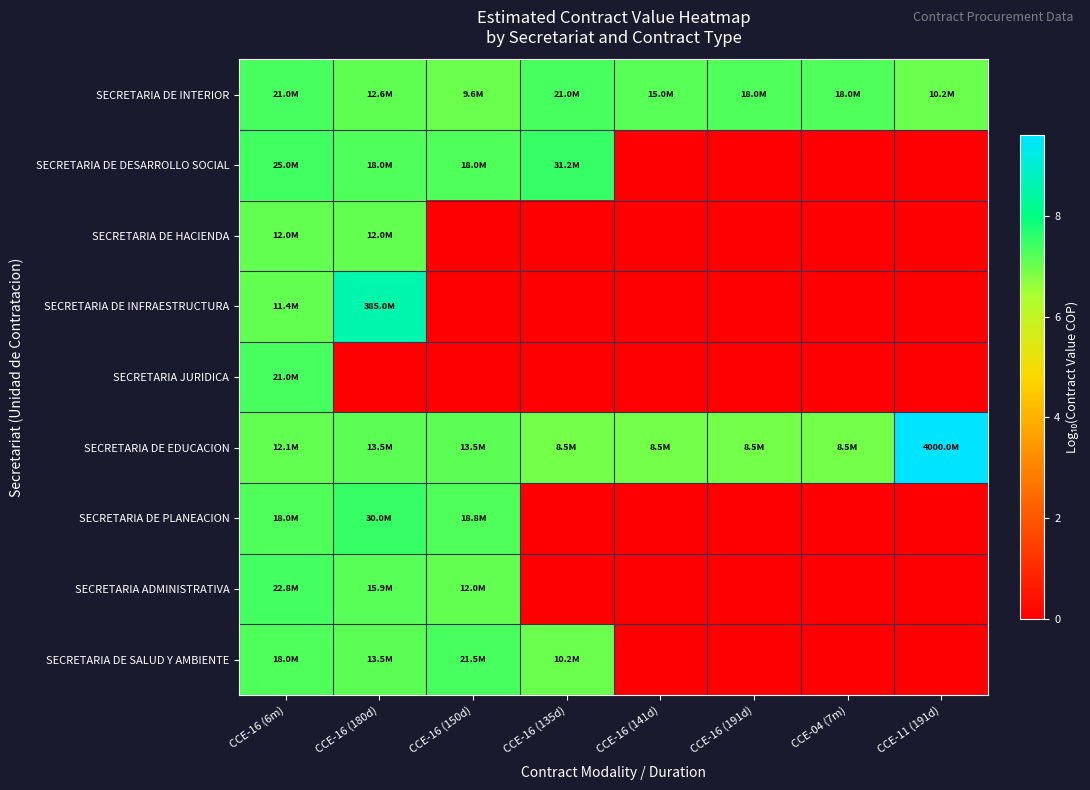

Which category has the lowest value across all series?

CCE-16 (141d)